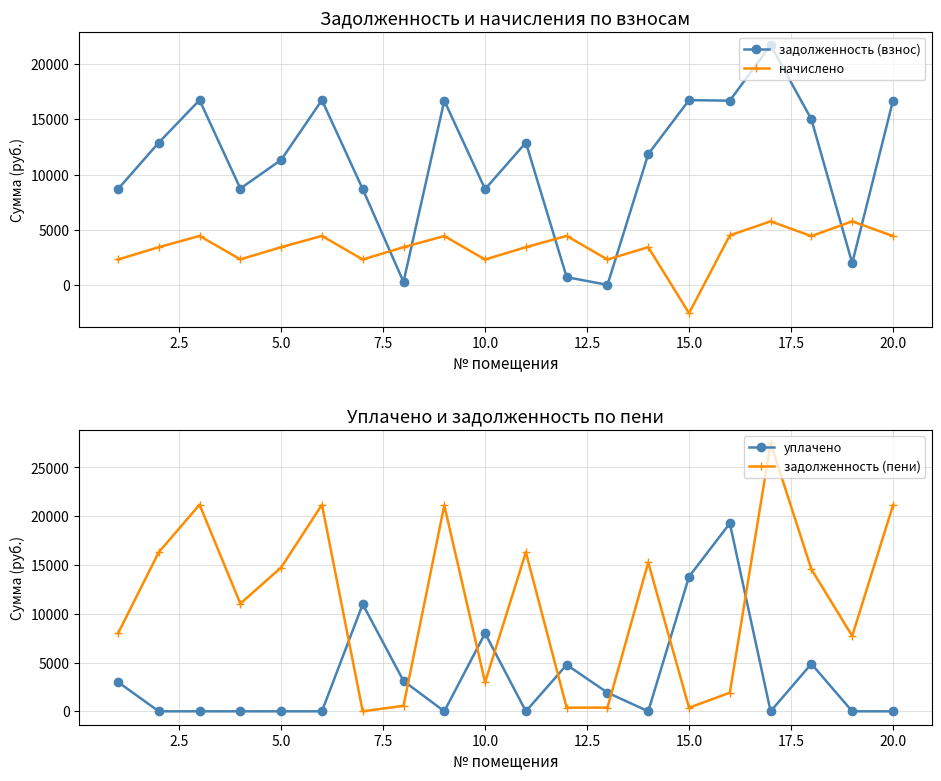

What is the lowest value of the начислено series?

-2567.7